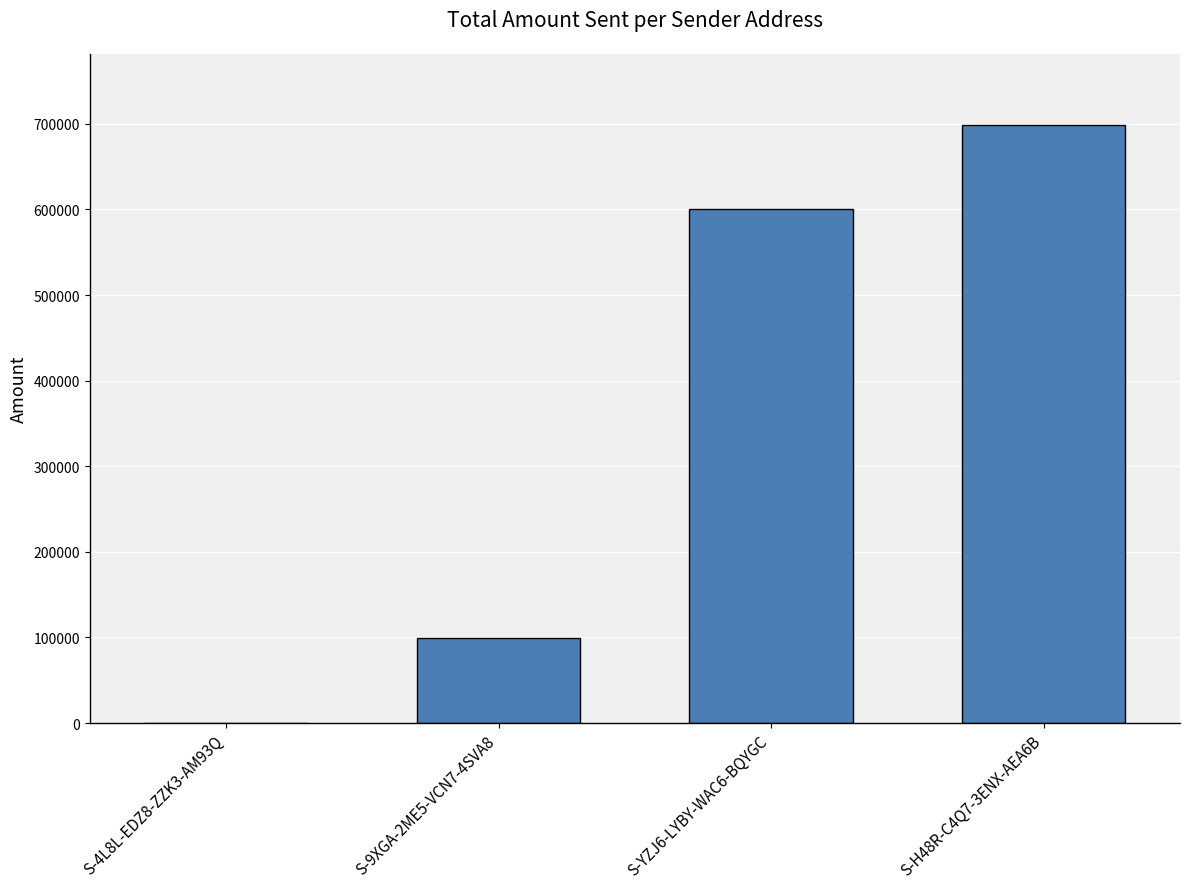

Reading left to right, list all the values displayed in this chart.

0	99000	600010	698007